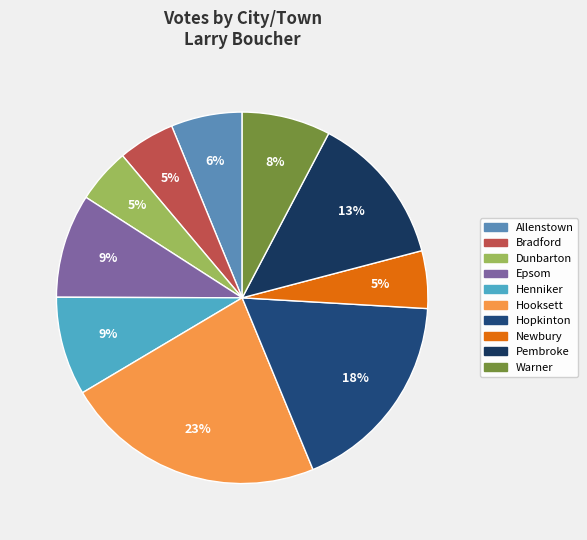

Count the number of slices in the pie.

10